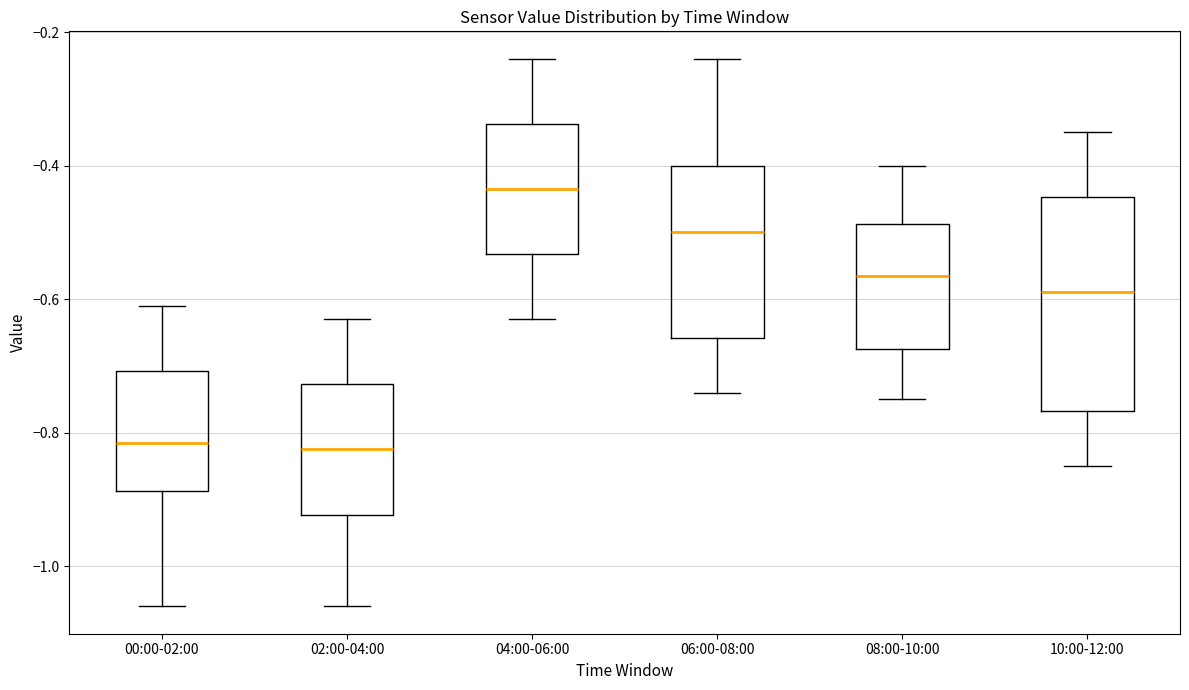

Which box has the highest median line?

04:00-06:00